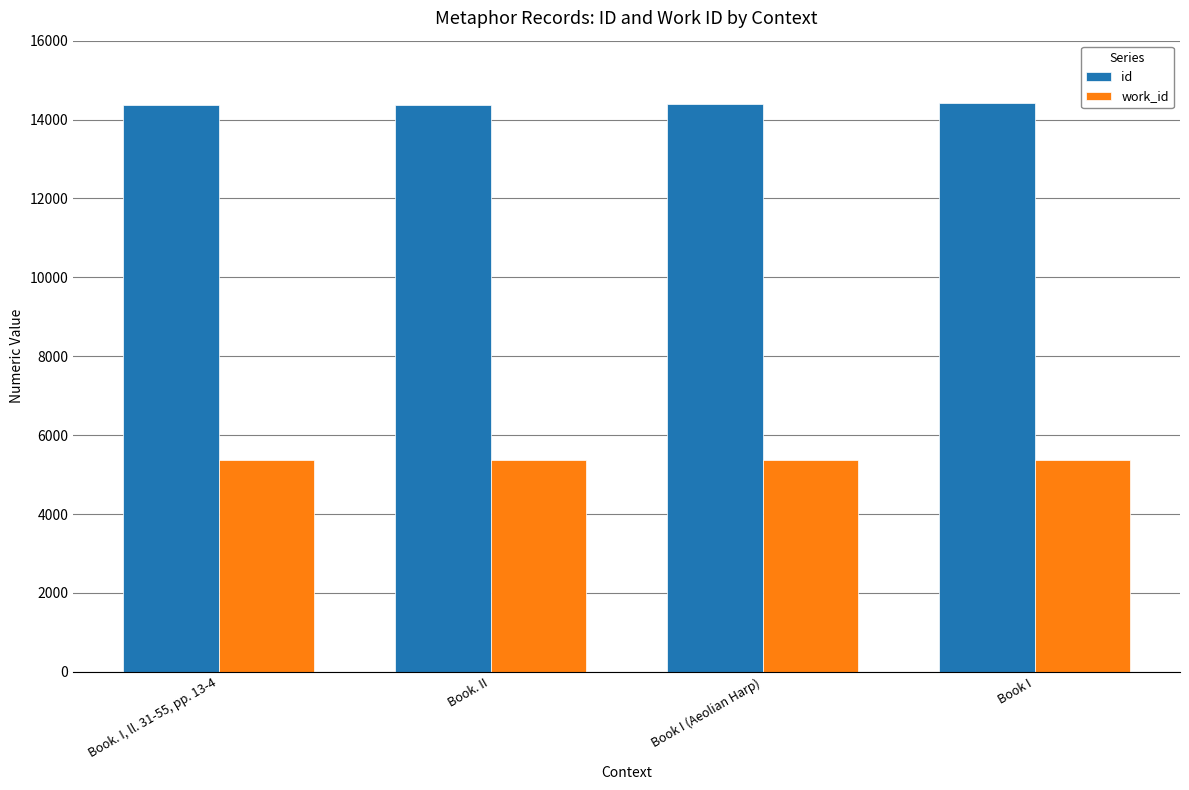

How many categories are shown in the chart?

4